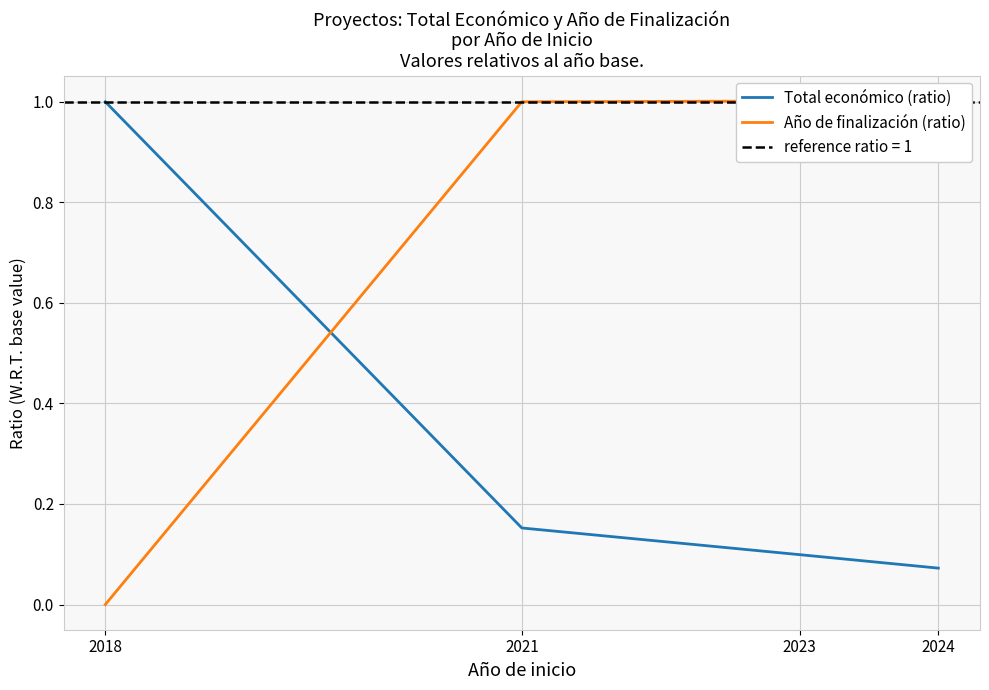

Which series has the widest spread of values?

Año de finalización (ratio)